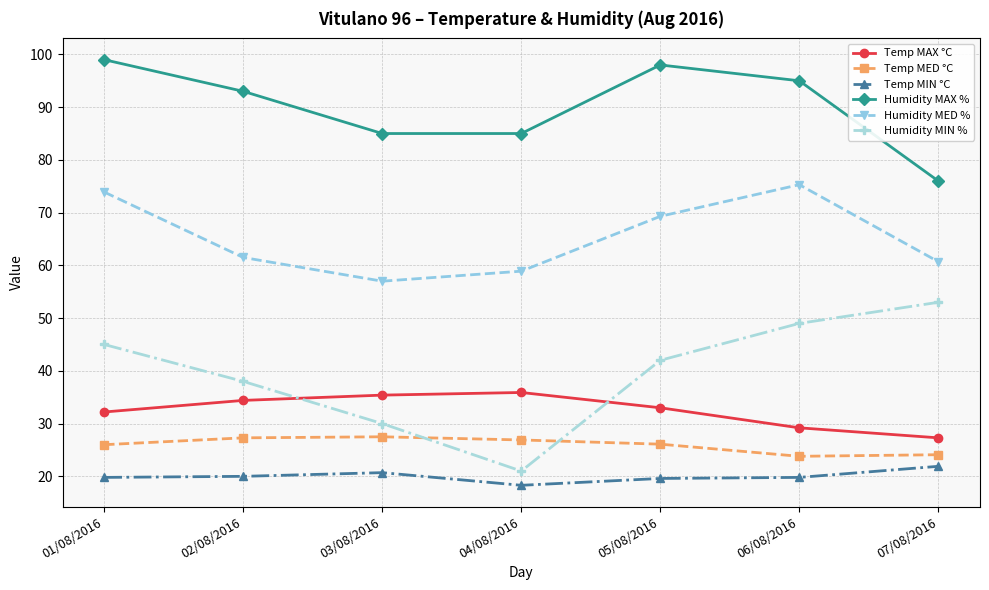

List the series in order of their peak value, highest first.

Humidity MAX %, Humidity MED %, Humidity MIN %, Temp MAX °C, Temp MED °C, Temp MIN °C